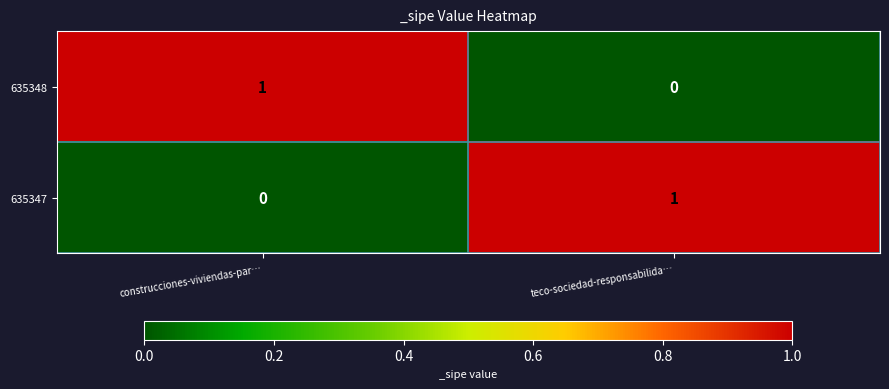

At teco-sociedad-responsabilida…, list the series in order from smallest to largest.

635348, 635347